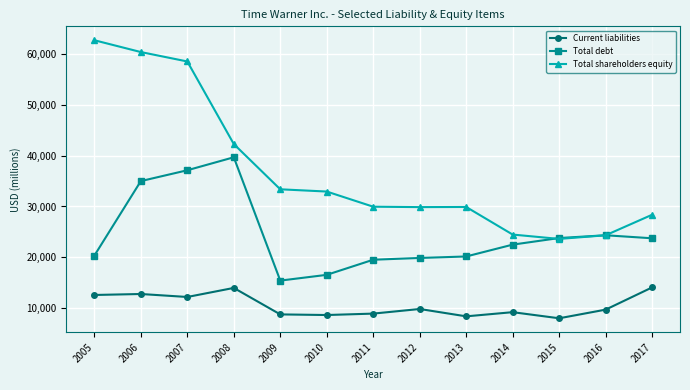

What is the value of the Current liabilities point at the 11th from the left?

8002